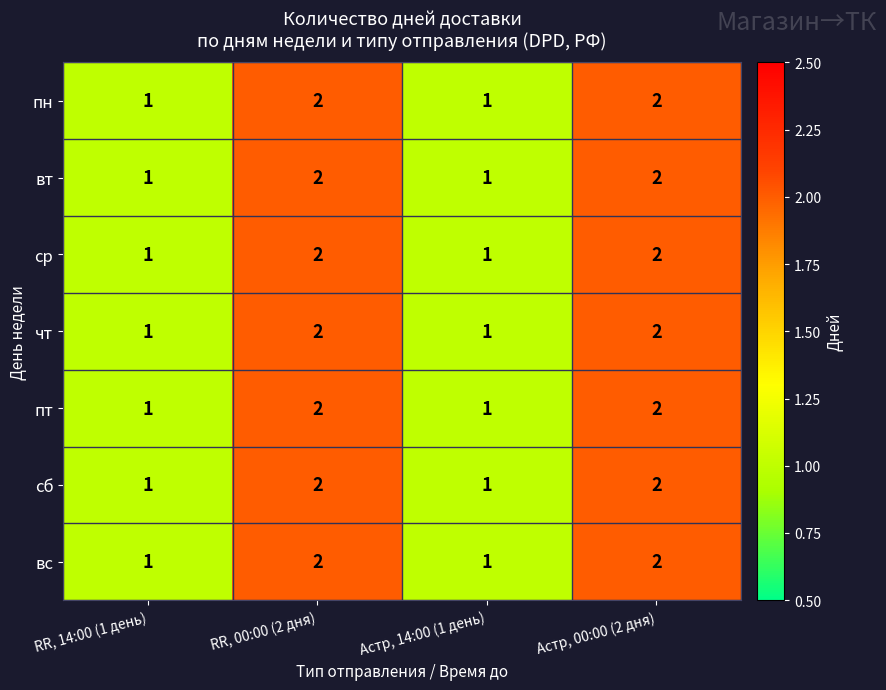

What is the sum of all ср values?

6